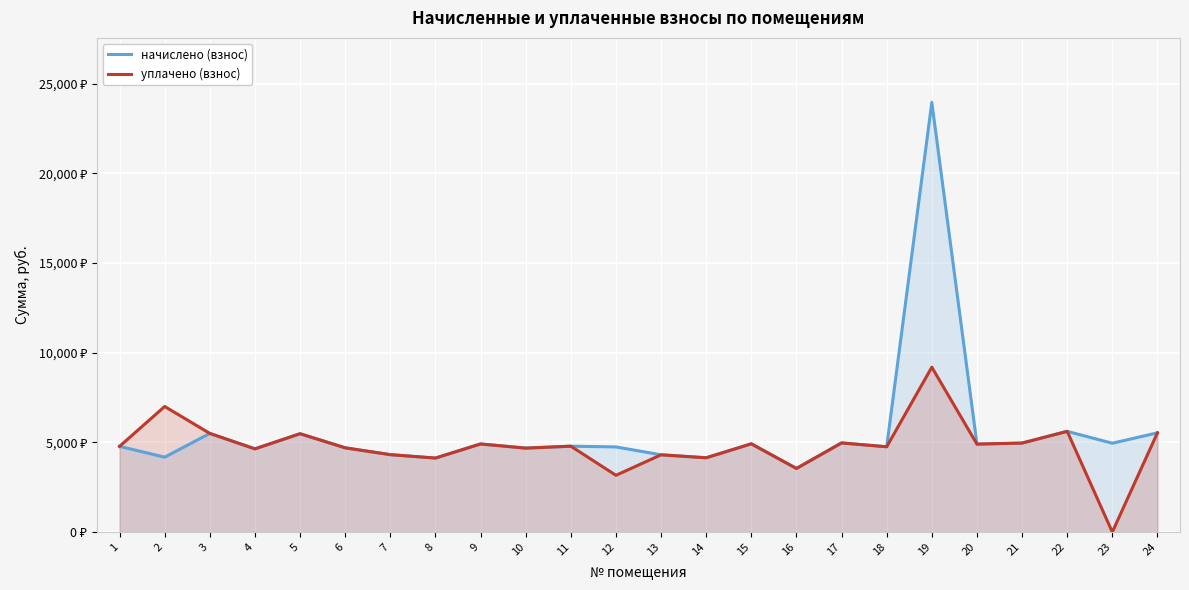

List the series in order of their peak value, lowest first.

уплачено (взнос), начислено (взнос)